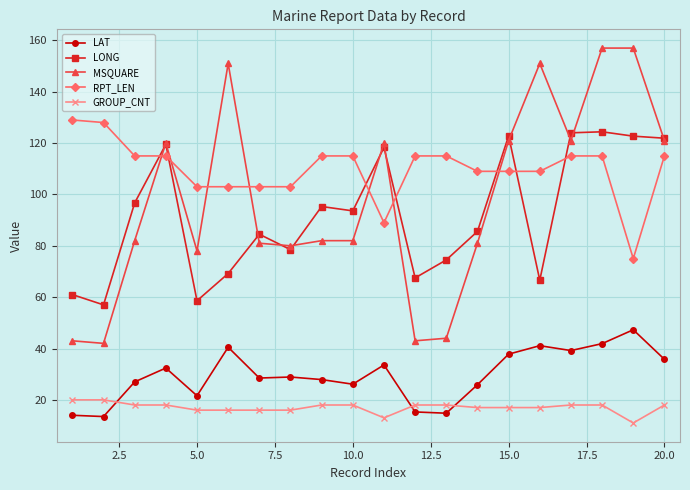

True or false: LAT and LONG intersect in this chart.

False